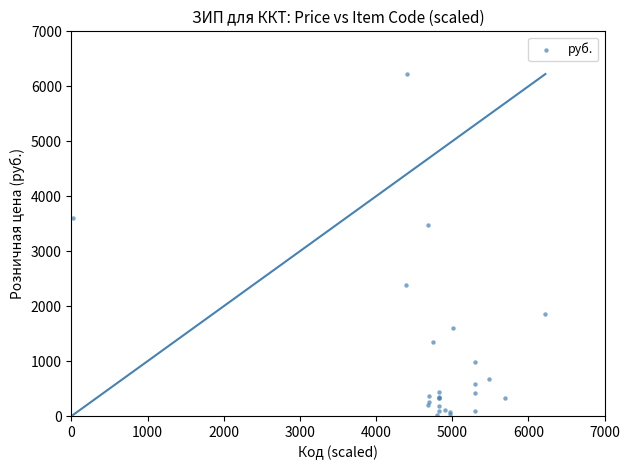

What Y value in the scatter plot is closest to 3122?

3477.6